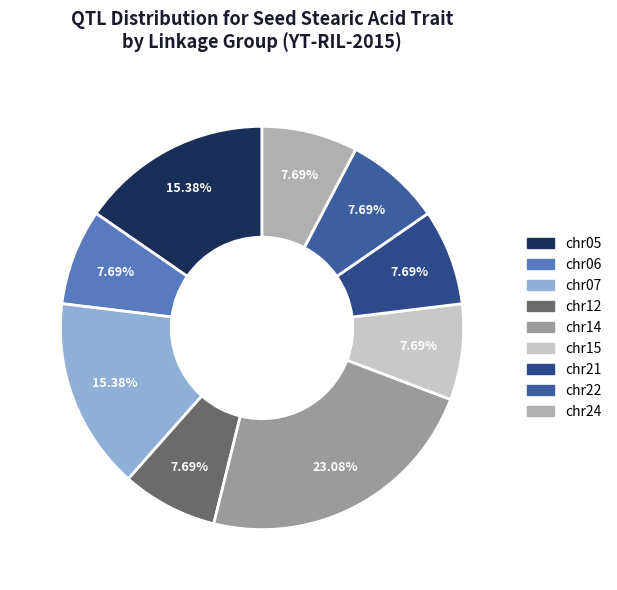

What percentage is the chr22 slice, to the nearest percent?

8%